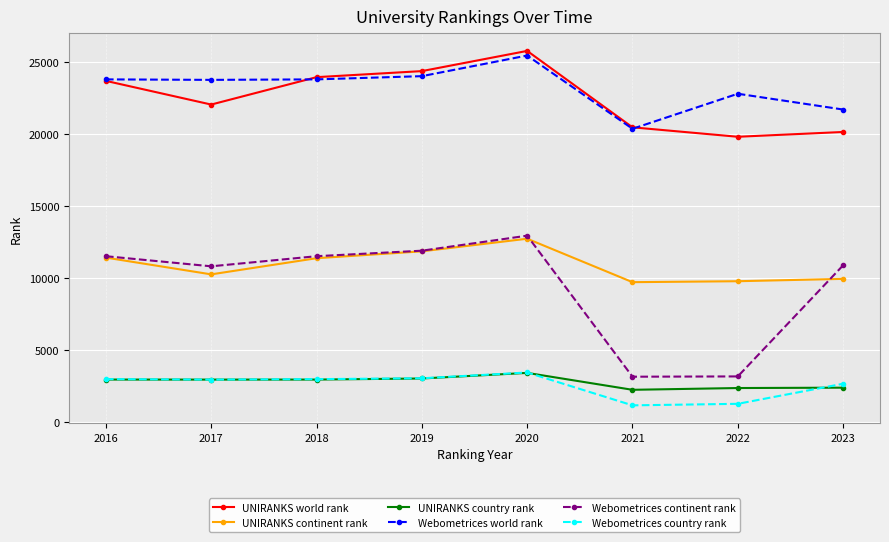

How many interior local peaks does the Webometrices continent rank series have?

1